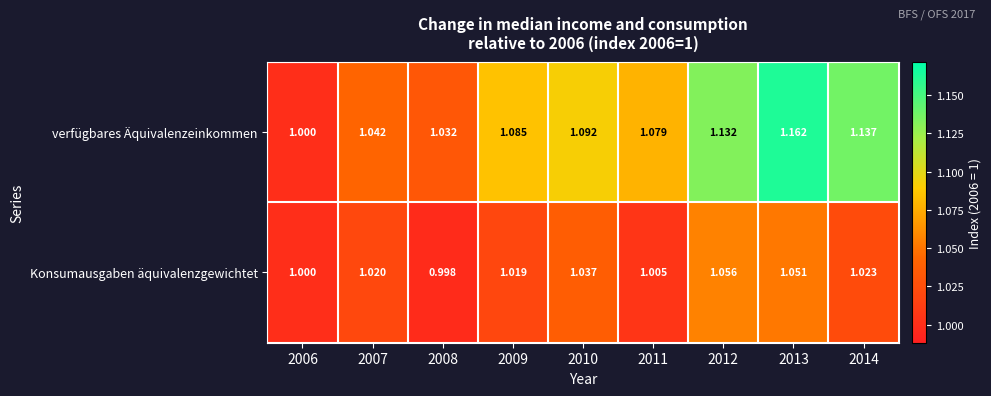

Rank the series by their average value, from lowest to highest.

Konsumausgaben äquivalenzgewichtet, verfügbares Äquivalenzeinkommen